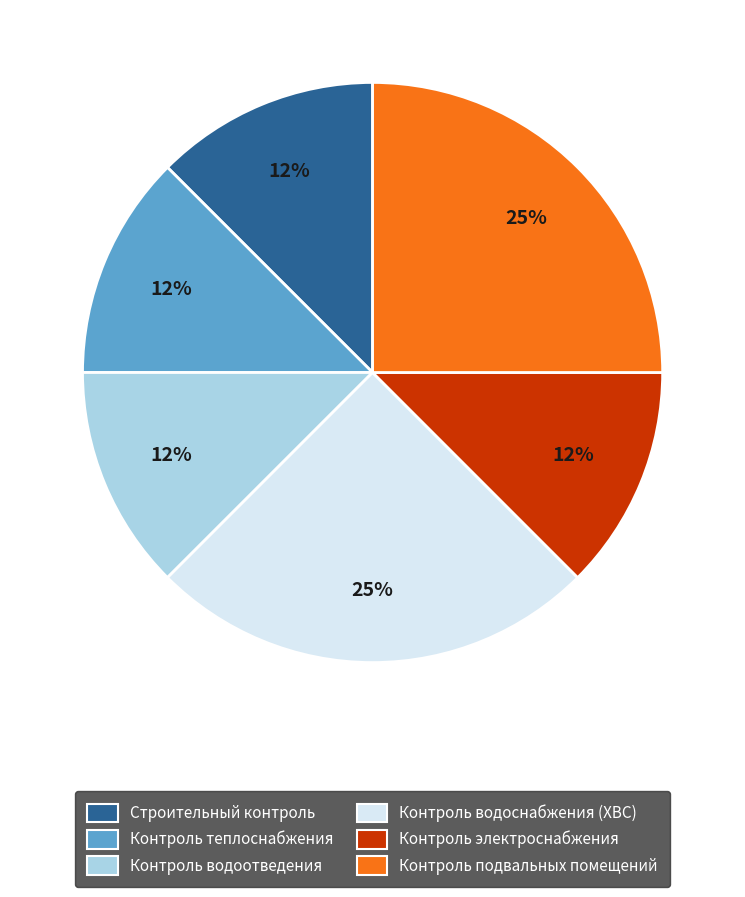

To the nearest percent, what is the average slice percentage?

17%